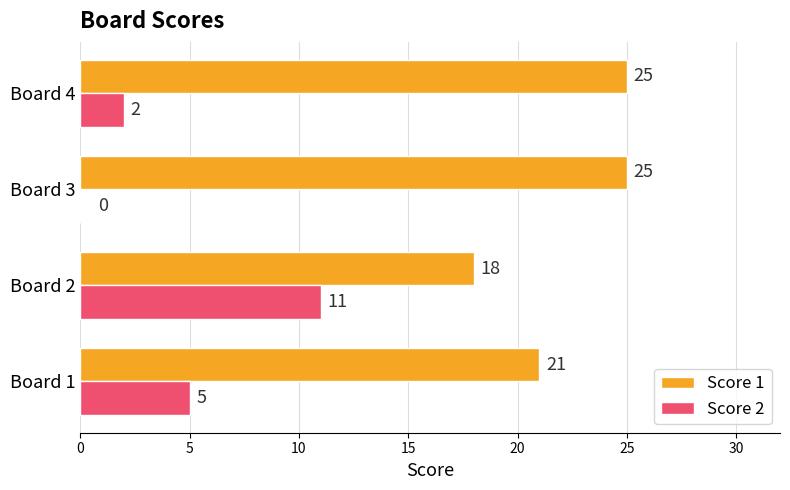

Where is Score 2 nearest to the value 5?

Board 1